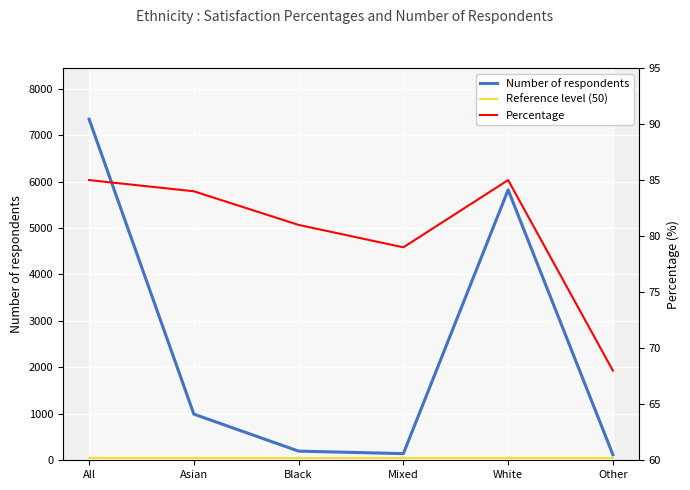

How many lines are shown in the chart?

3